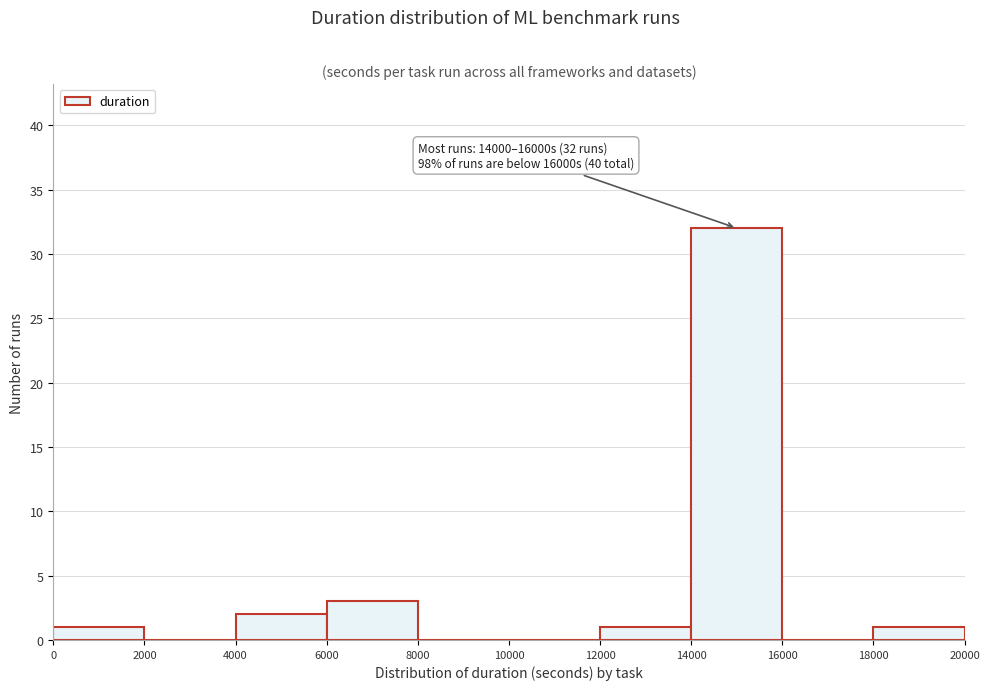

Which range on the x-axis has the tallest bar?

14000 to 16000